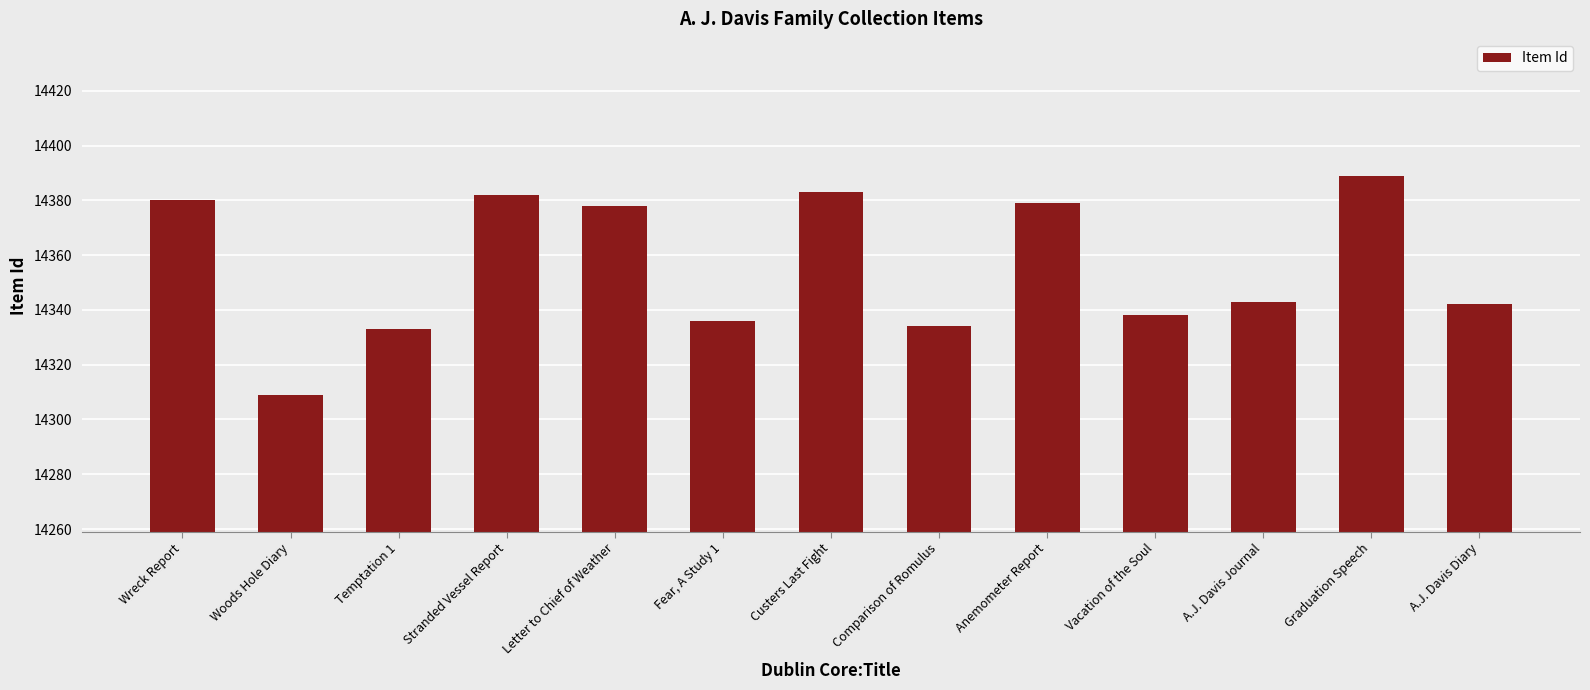

Reading left to right, transcribe all the data shown in this chart.

14380	14309	14333	14382	14378	14336	14383	14334	14379	14338	14343	14389	14342